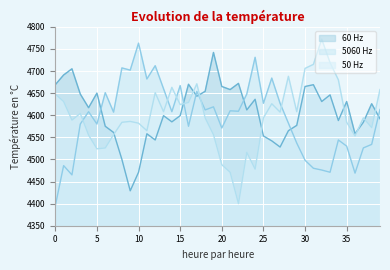

Which series ends up on top after the final intersection of 60 Hz and 5060 Hz?

5060 Hz